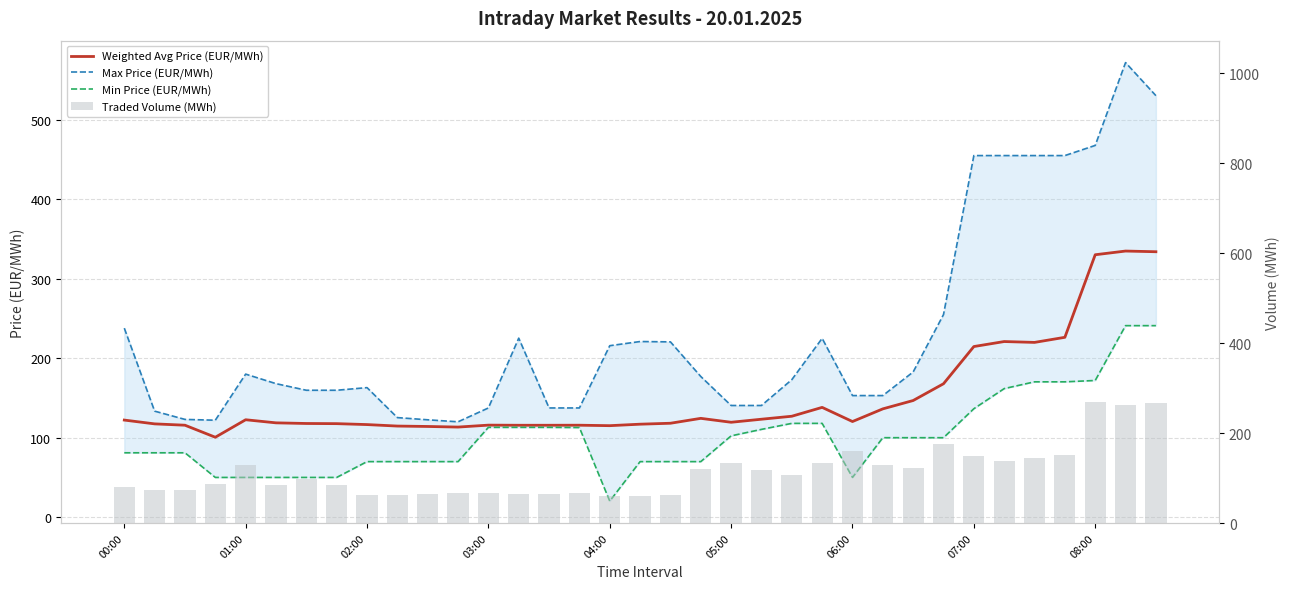

What is the difference between the maximum and minimum values in the Min Price (EUR/MWh) series?

220.8